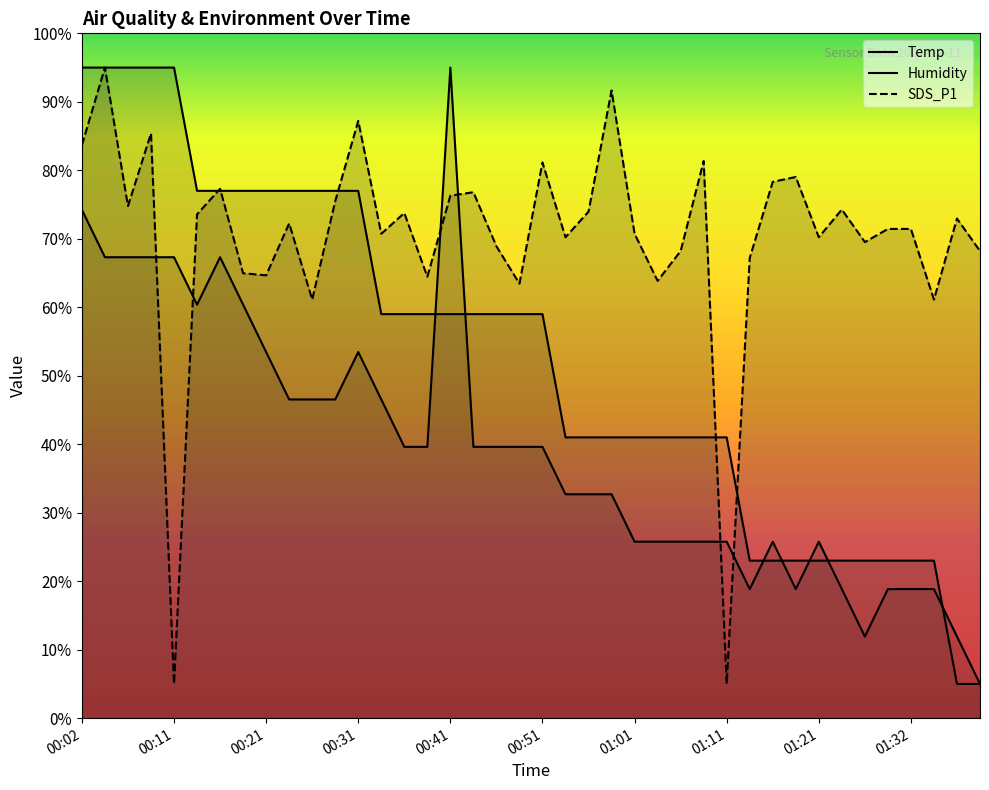

Reading left to right, transcribe all the data shown in this chart.

Temp: 95.0	95.0	95.0	95.0	95.0	77.0	77.0	77.0	77.0	77.0	77.0	77.0	77.0	59.0	59.0	59.0	59.0	59.0	59.0	59.0	59.0	41.0	41.0	41.0	41.0	41.0	41.0	41.0	41.0	23.0	23.0	23.0	23.0	23.0	23.0	23.0	23.0	23.0	5.0	5.0
Humidity: 74.2	67.3	67.3	67.3	67.3	60.4	67.3	60.4	53.5	46.5	46.5	46.5	53.5	46.5	39.6	39.6	95.0	39.6	39.6	39.6	39.6	32.7	32.7	32.7	25.8	25.8	25.8	25.8	25.8	18.8	25.8	18.8	25.8	18.8	11.9	18.8	18.8	18.8	11.9	5.0
SDS_P1: 83.7	95.0	74.8	85.4	5.0	73.6	77.3	65.0	64.7	72.2	61.1	75.5	87.2	70.7	73.8	64.5	76.3	76.8	68.9	63.4	81.1	70.2	74.0	91.7	70.7	63.9	68.2	81.3	5.0	67.2	78.3	79.0	70.2	74.3	69.5	71.4	71.4	61.1	73.0	68.2